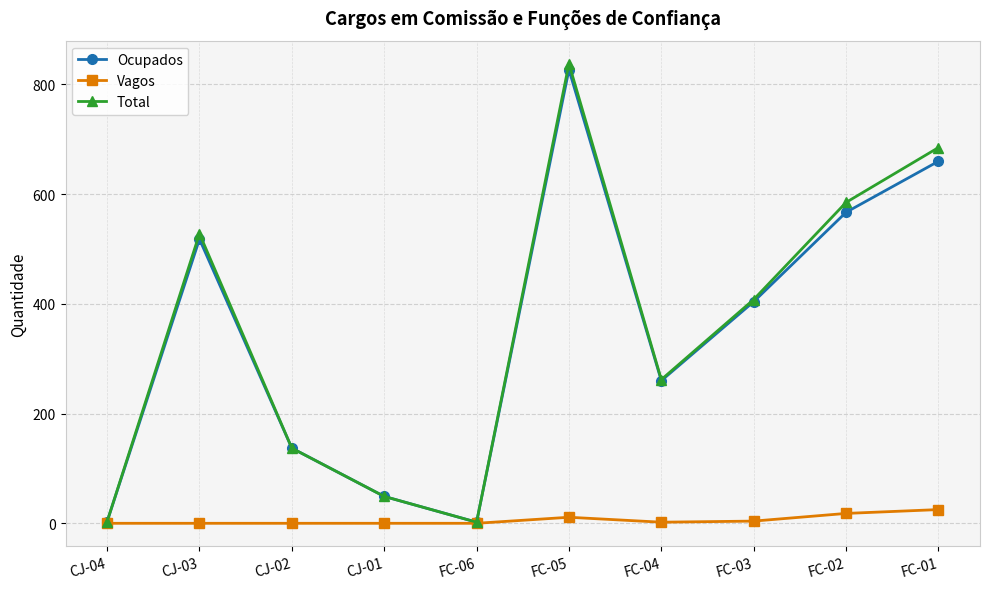

At which label is Total closest to 420?

FC-03